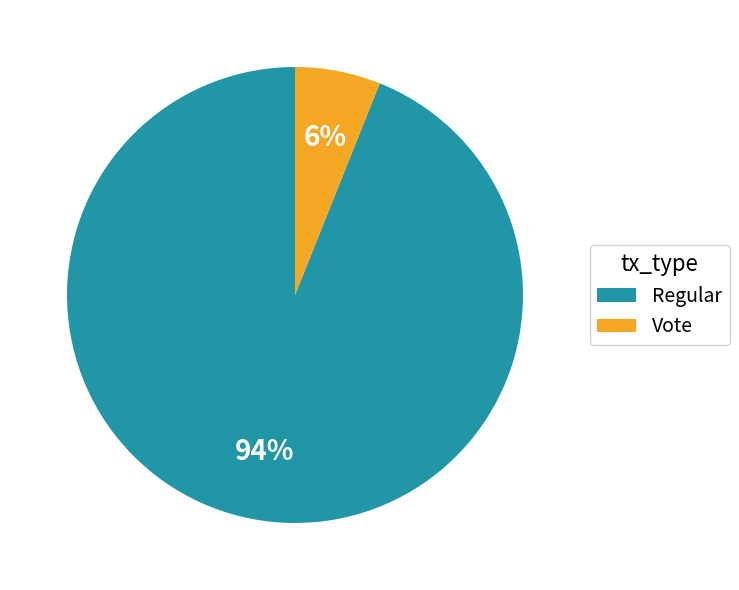

True or false: Regular accounts for 84% of the total.

False